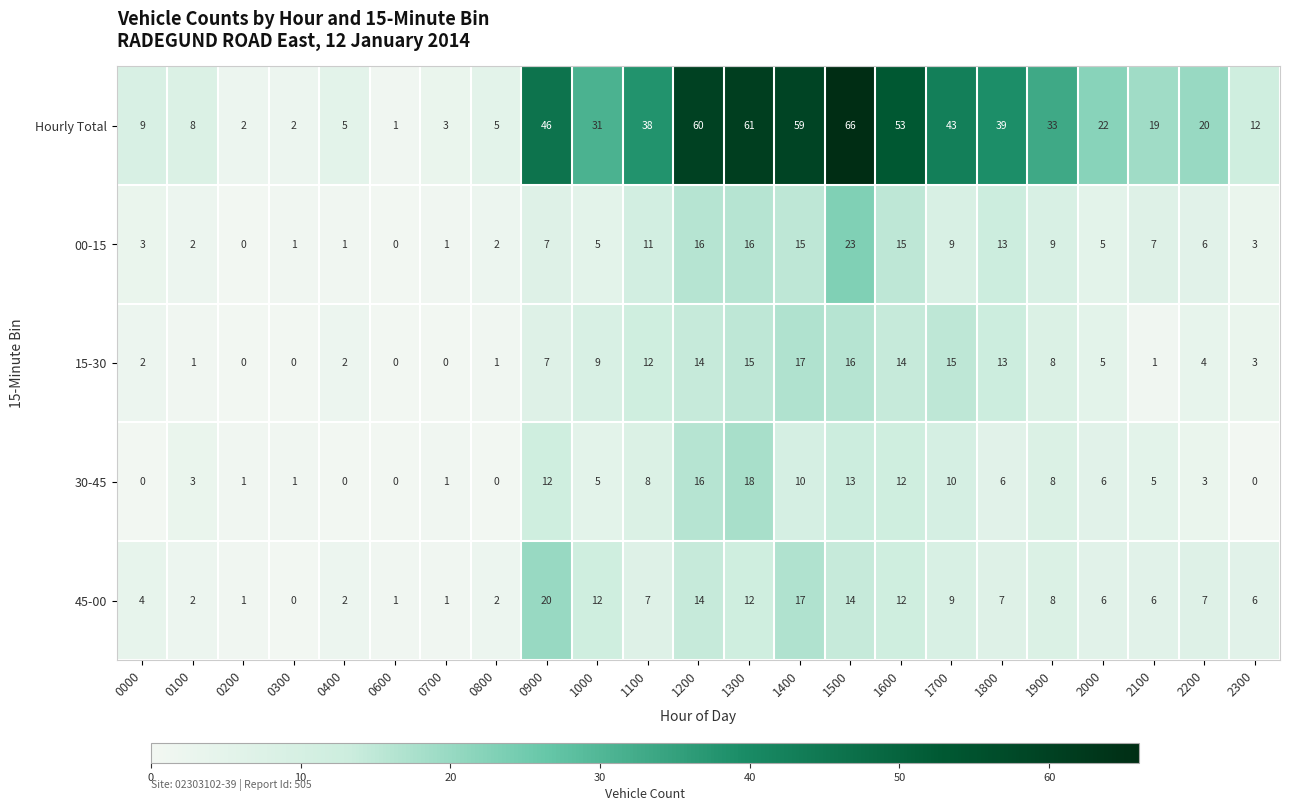

List the series in order of their peak value, highest first.

Hourly Total, 00-15, 45-00, 30-45, 15-30